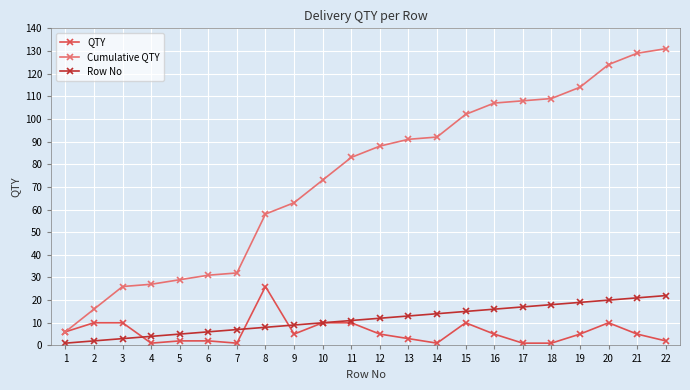

Rank the series at 2 from lowest to highest value.

Row No, QTY, Cumulative QTY